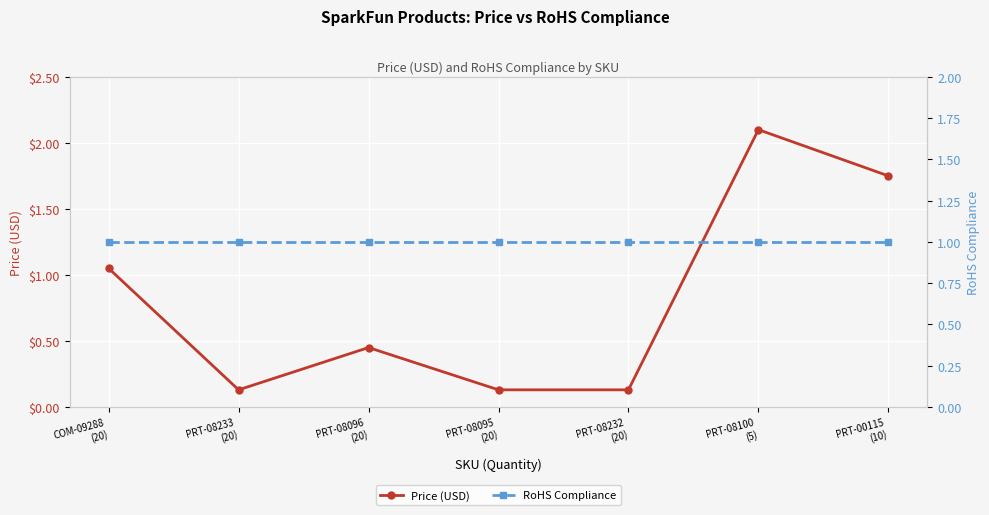

Is the value of RoHS Compliance at PRT-08233
(20) greater than the value of Price (USD) at COM-09288
(20)?

No